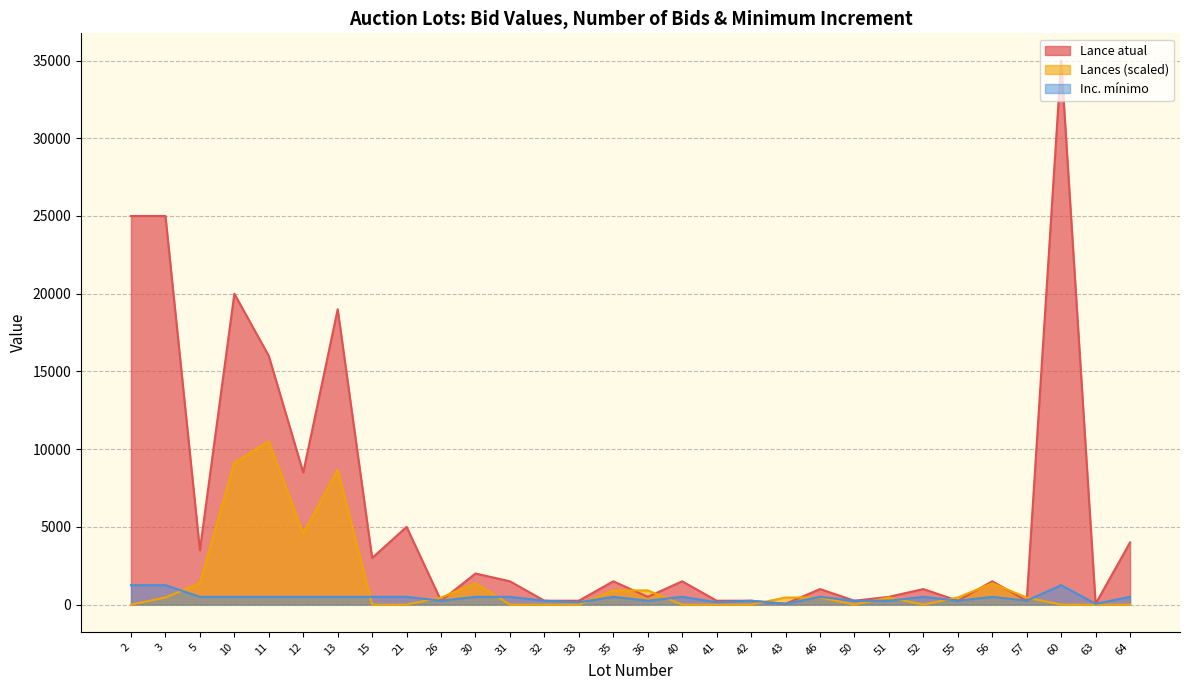

What are all the series names shown in the legend?

Lance atual, Lances (scaled), Inc. mínimo